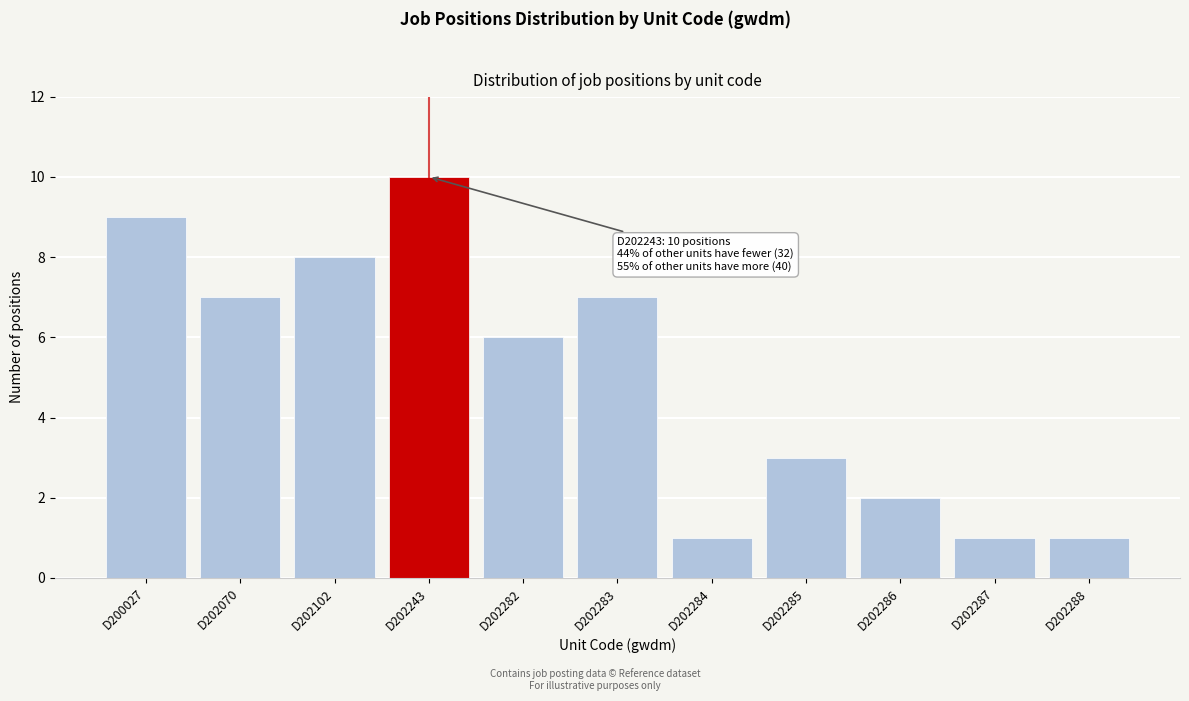

Reading left to right, transcribe all the data shown in this chart.

9	7	8	10	6	7	1	3	2	1	1